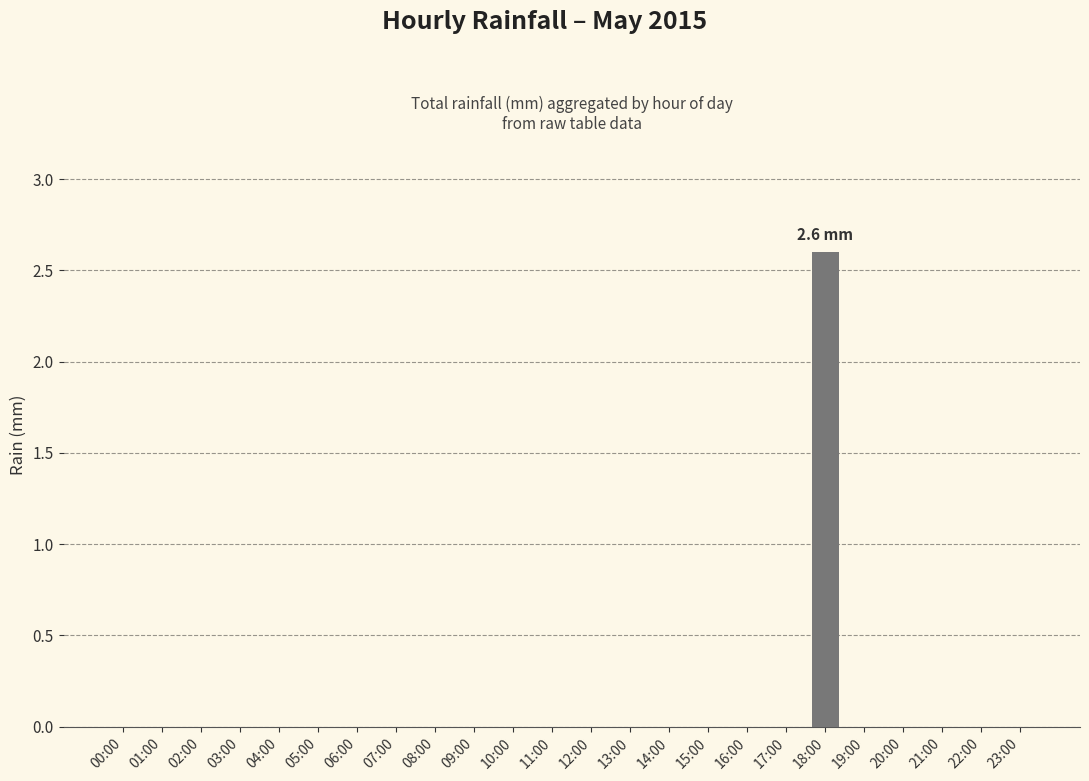

Count the values in the range 0 to 1.

23